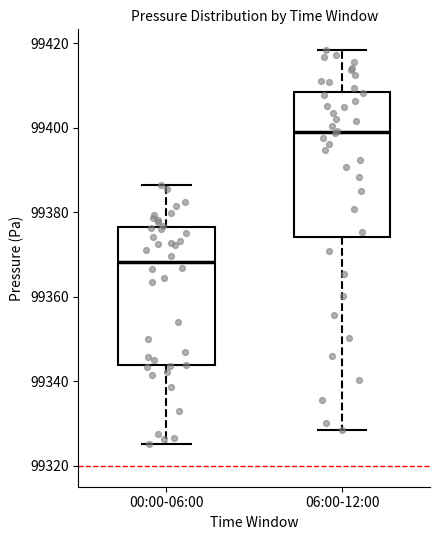

Reading left to right, transcribe this box plot: for each box, give where its median line is, the range the box spans, and where its two whiskers end, as read against the y-axis. The values are not printed on the chart, so give them approximately, as read against the axis.

00:00-06:00: median 99368, box 99344 to 99376, whiskers 99326 to 99386
06:00-12:00: median 99398, box 99374 to 99408, whiskers 99328 to 99418